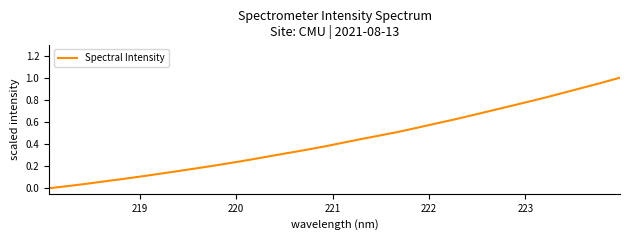

How many distinct data groups are displayed?

1